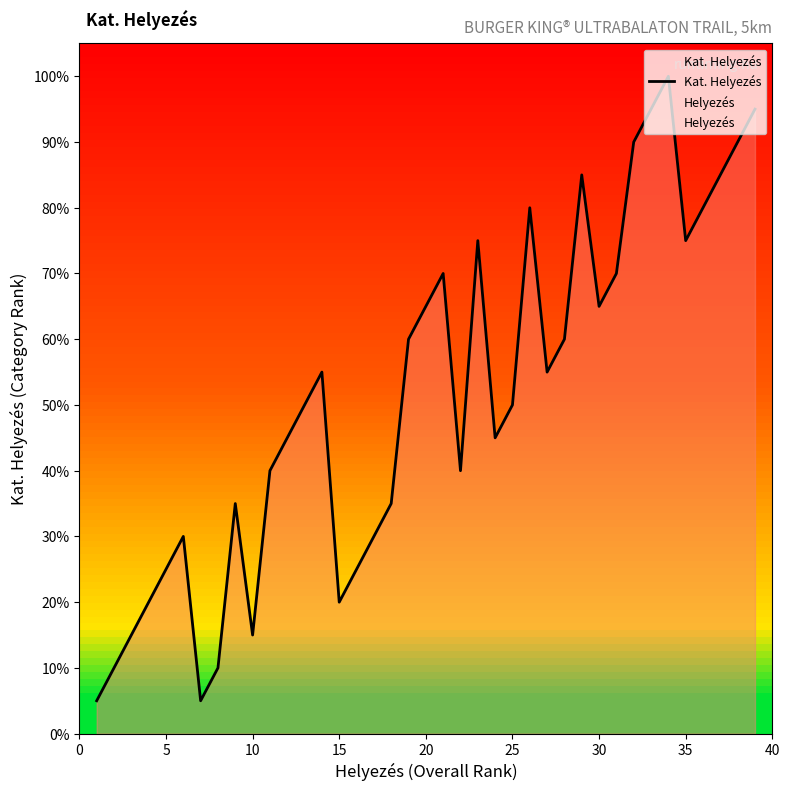

What is the label of the 15th point from the right?

25